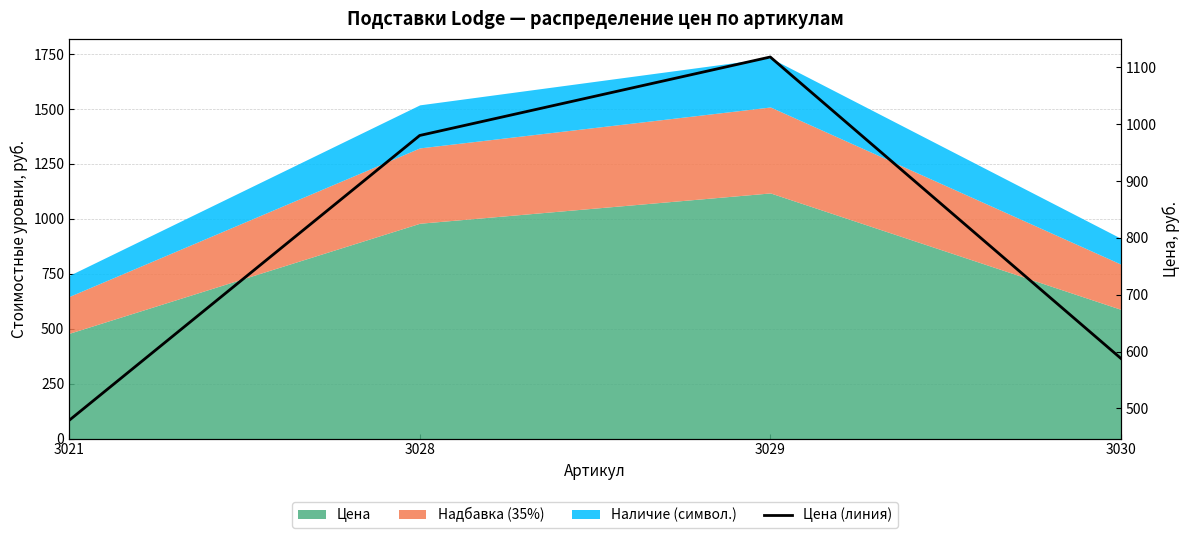

How many lines are shown in the chart?

1